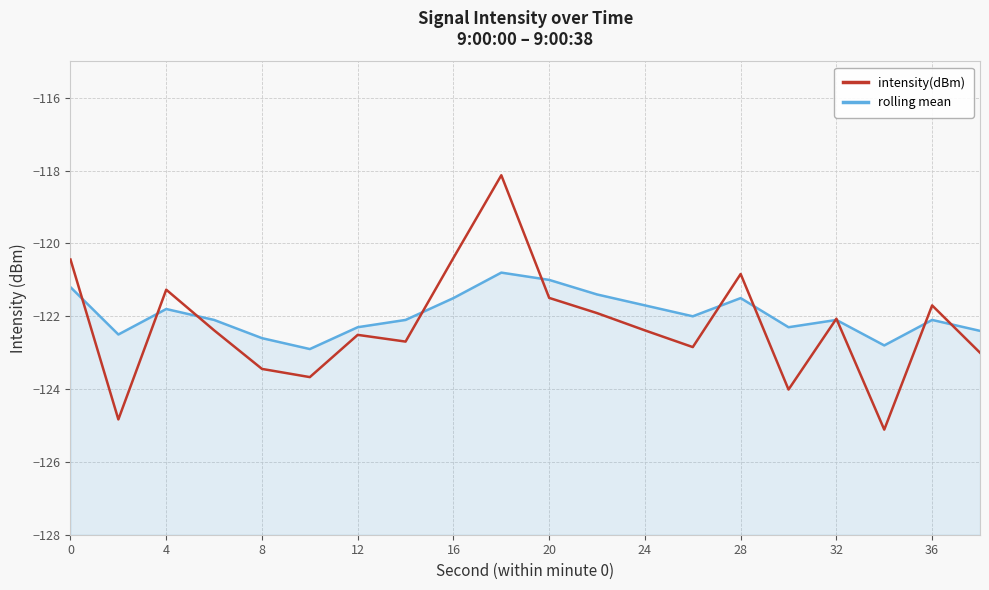

True or false: intensity(dBm) has more than 0 points higher than both neighbors.

True